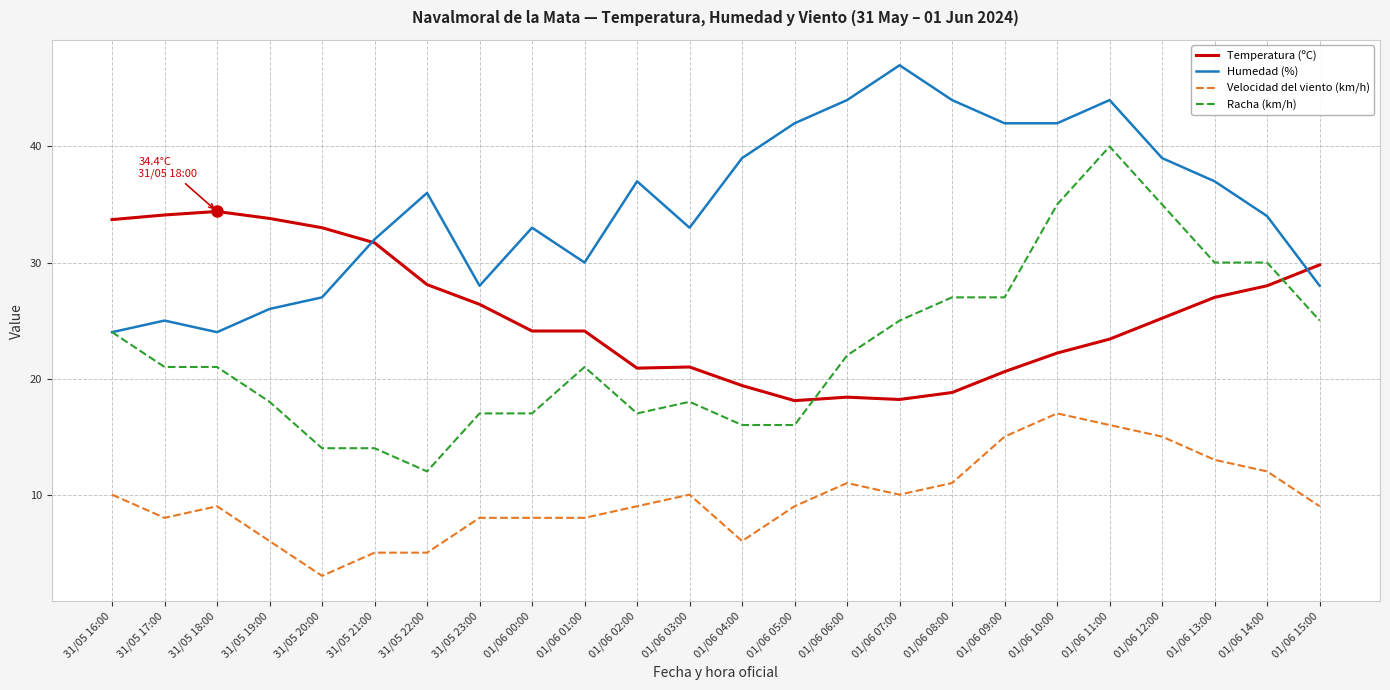

Is this an area chart (filled region under the line)?

No